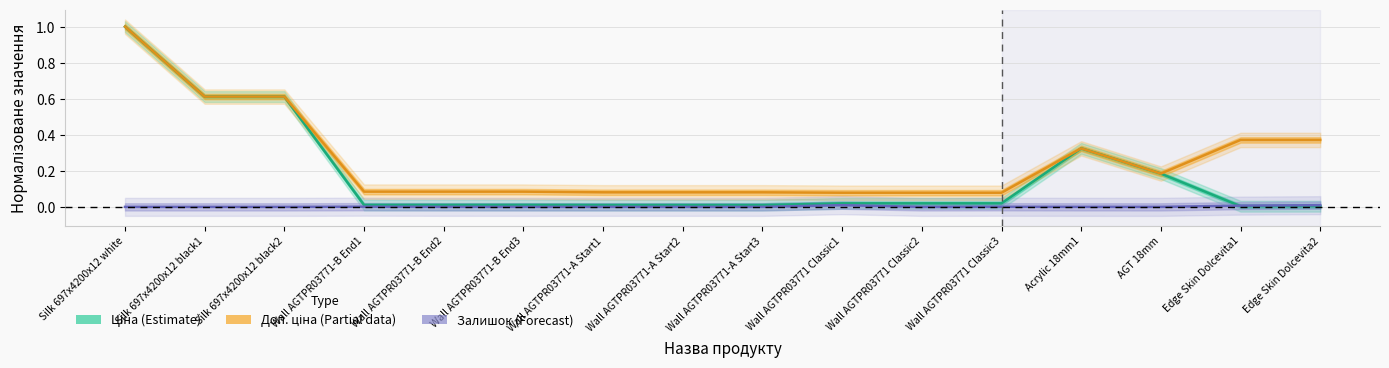

Which has a higher value, Wall AGTPR03771-A Start1 or Edge Skin Dolcevita1?

Wall AGTPR03771-A Start1